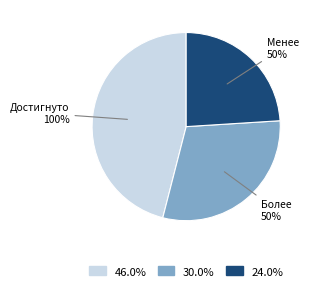

True or false: Достигнуто 100% accounts for 46% of the total.

True